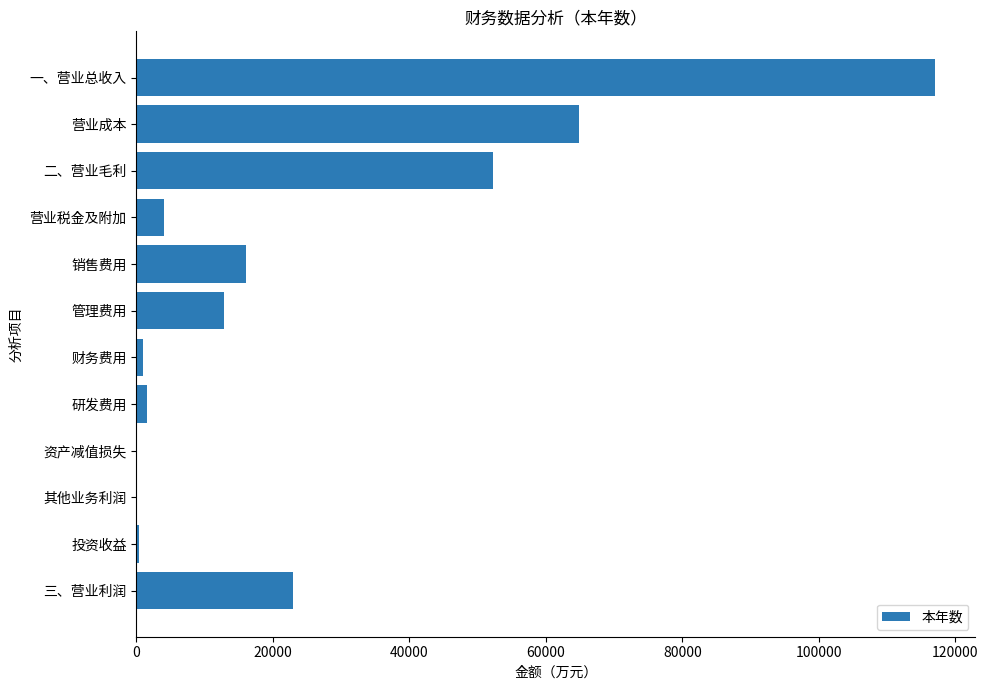

What is the change in value from 一、营业总收入 to 销售费用?

-101106.0